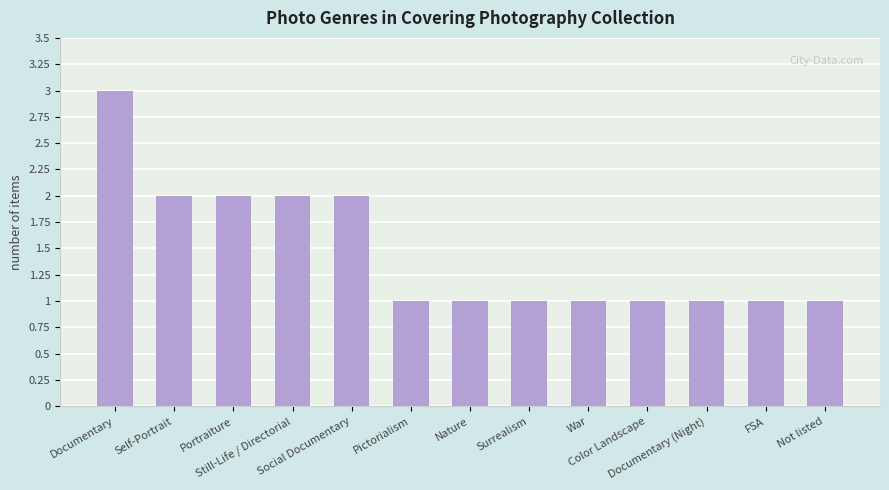

How many values are between 1 and 2?

12